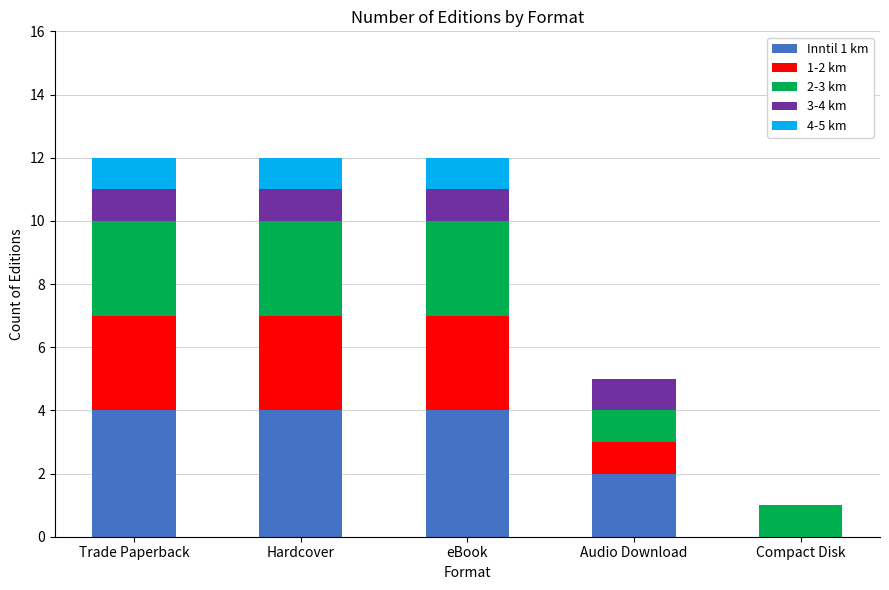

What is the total value across all series at Hardcover?

12